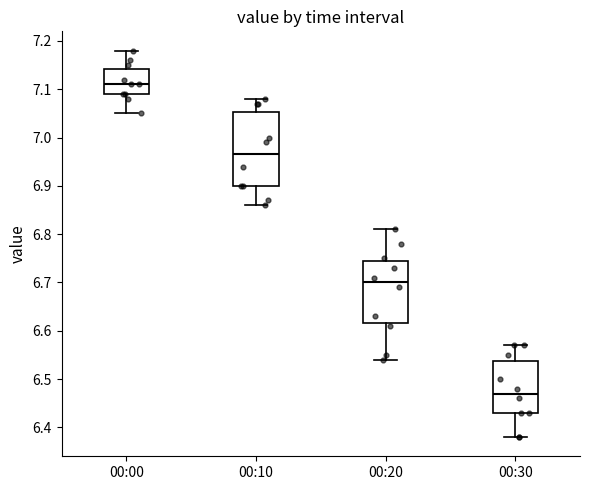

Which box has the highest median line?

00:00